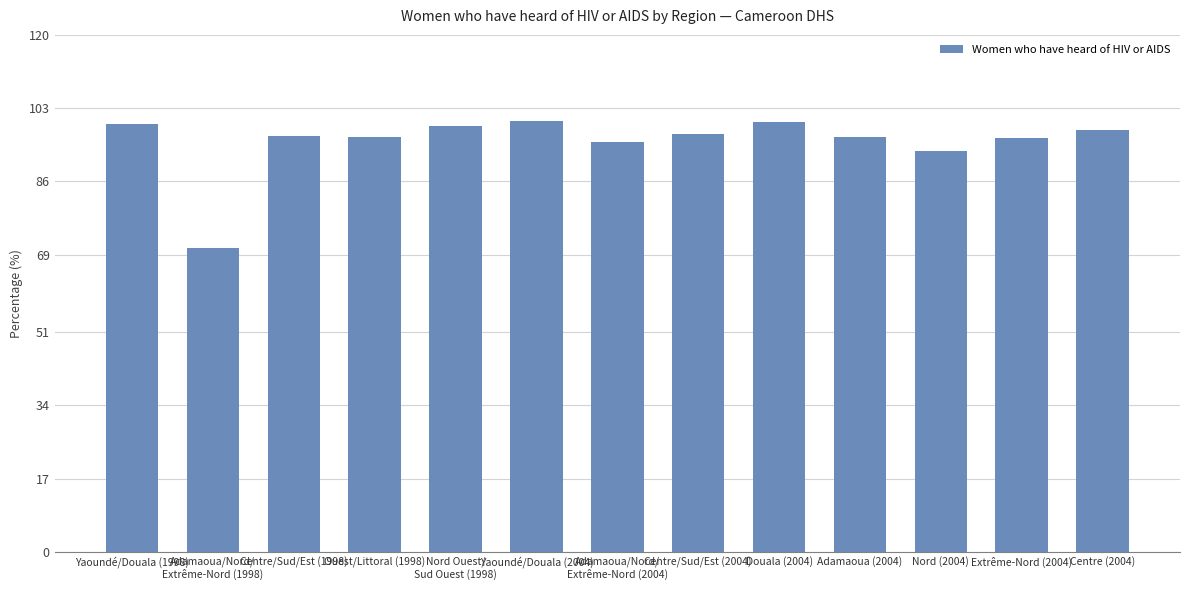

True or false: the data shows 97.1 at Centre/Sud/Est (2004).

True